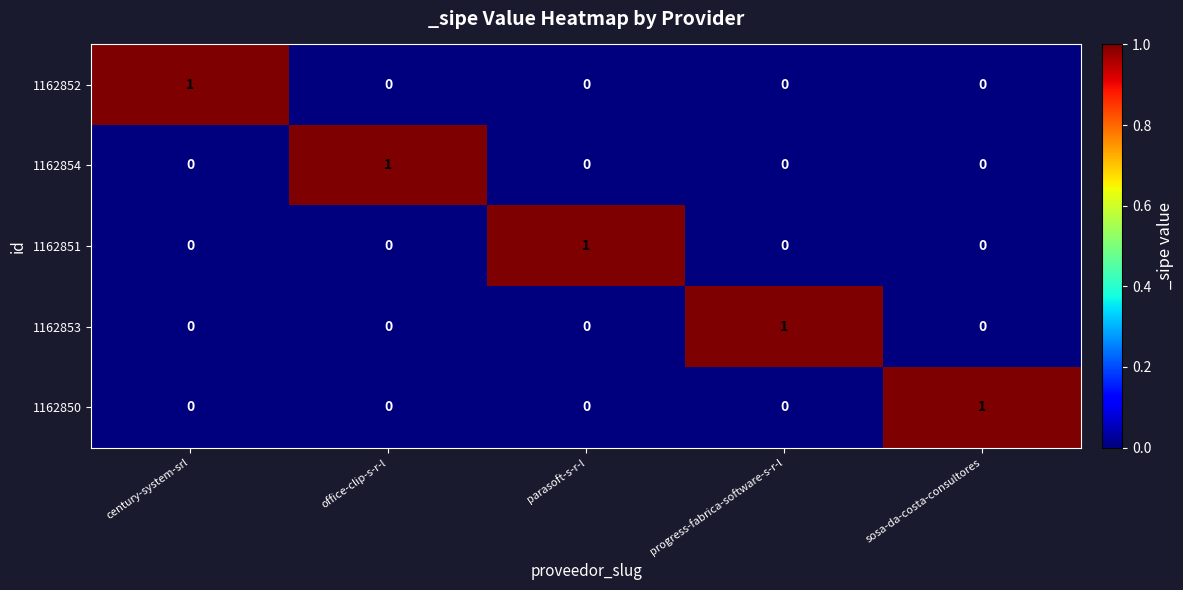

The value of 1162853 at parasoft-s-r-l is -1. True or false?

False